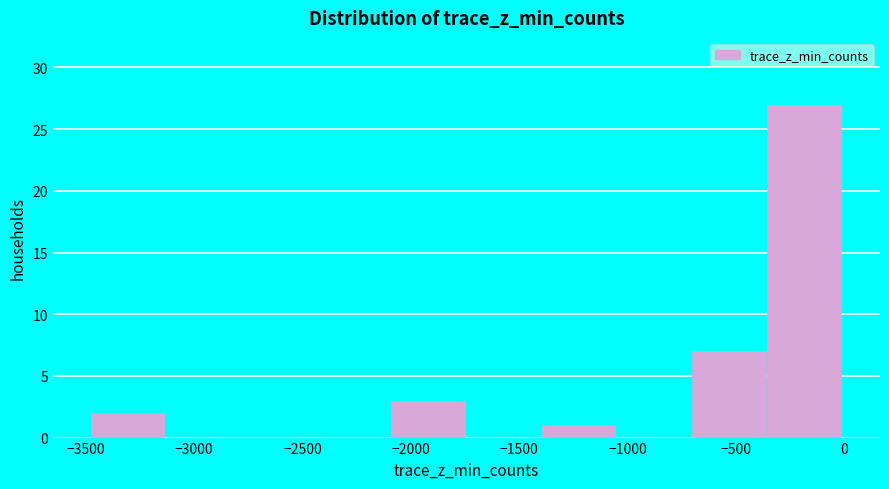

Reading left to right, list every bar in this chart as the range it spans on the x-axis followed by its height. Neither the bar edges nor the heights are printed on the chart, so give them approximately, as read against the axes.

-3500 to -3150: 2
-3150 to -2800: 0
-2800 to -2450: 0
-2450 to -2100: 0
-2100 to -1750: 3
-1750 to -1400: 0
-1400 to -1050: 1
-1050 to -700: 0
-700 to -350: 7
-350 to 0: 27